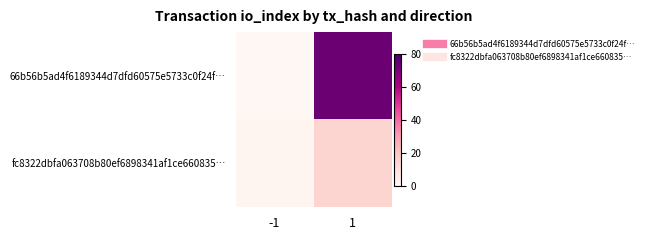

Reading left to right, list all the values displayed in this chart.

66b56b5ad4f6189344d7dfd60575e5733c0f24f…: -1=-1	1=73
fc8322dbfa063708b80ef6898341af1ce660835…: -1=1	1=14